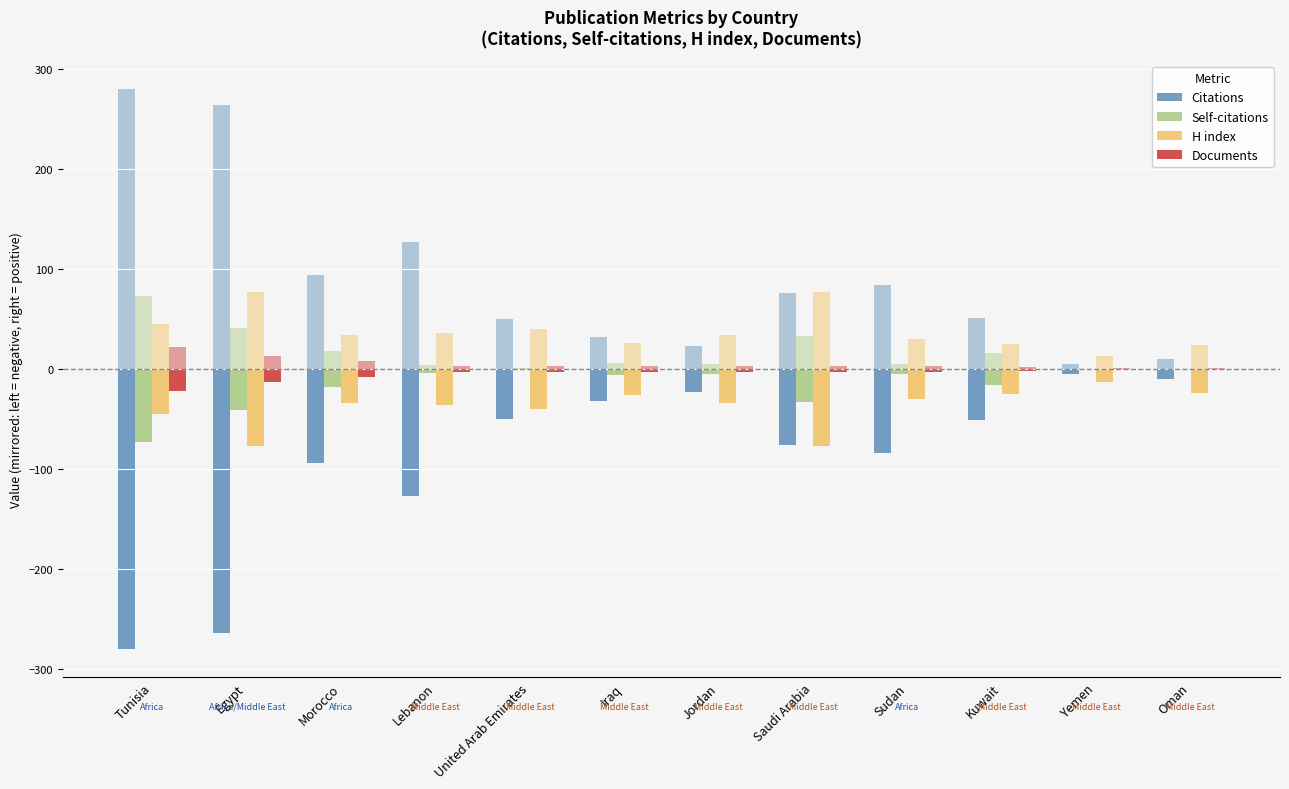

What is the difference between the maximum and minimum values in the Documents series?

21